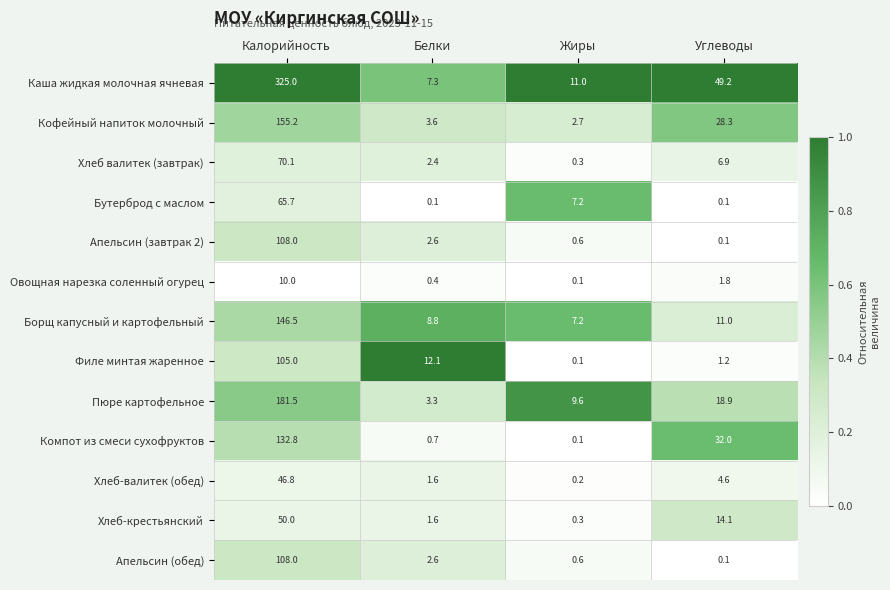

What is the greatest value displayed?

325.0